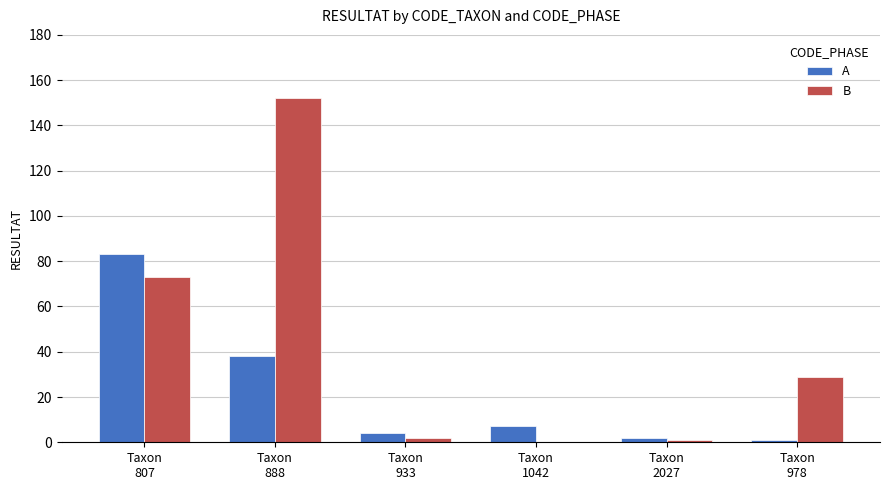

How many groups of bars are there?

6